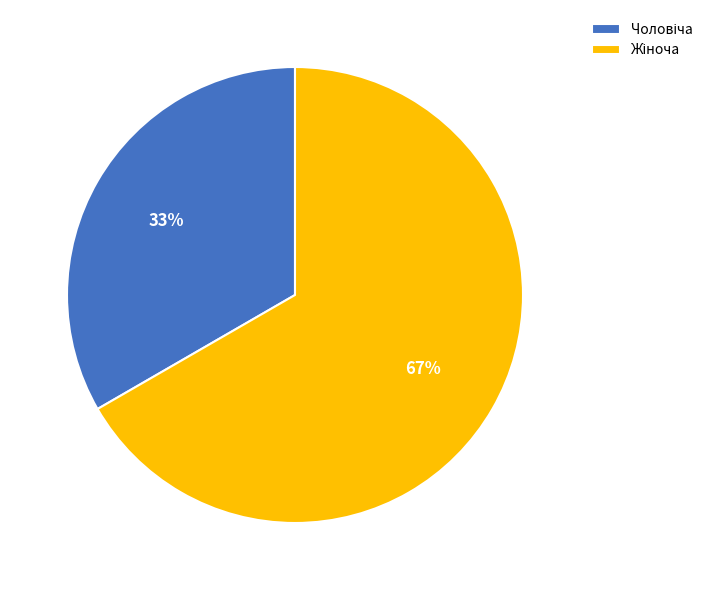

Is there a majority slice in this chart?

Yes